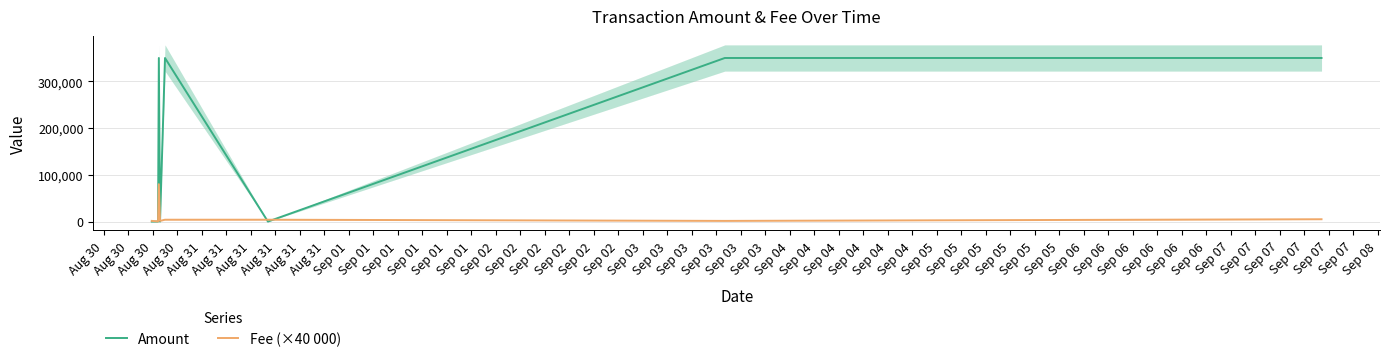

What is the maximum value for Amount?

349998.0